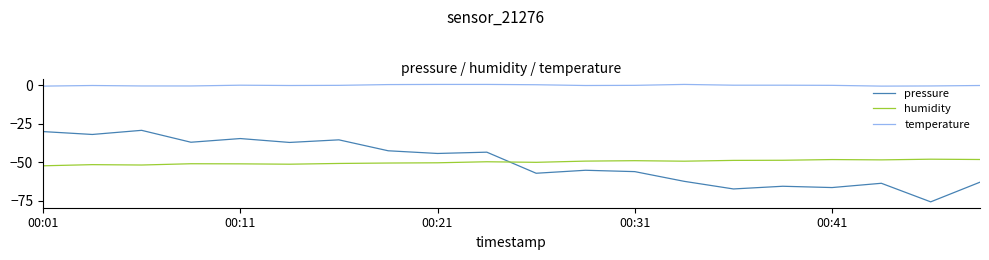

Rank the series by their maximum value, from lowest to highest.

humidity, pressure, temperature